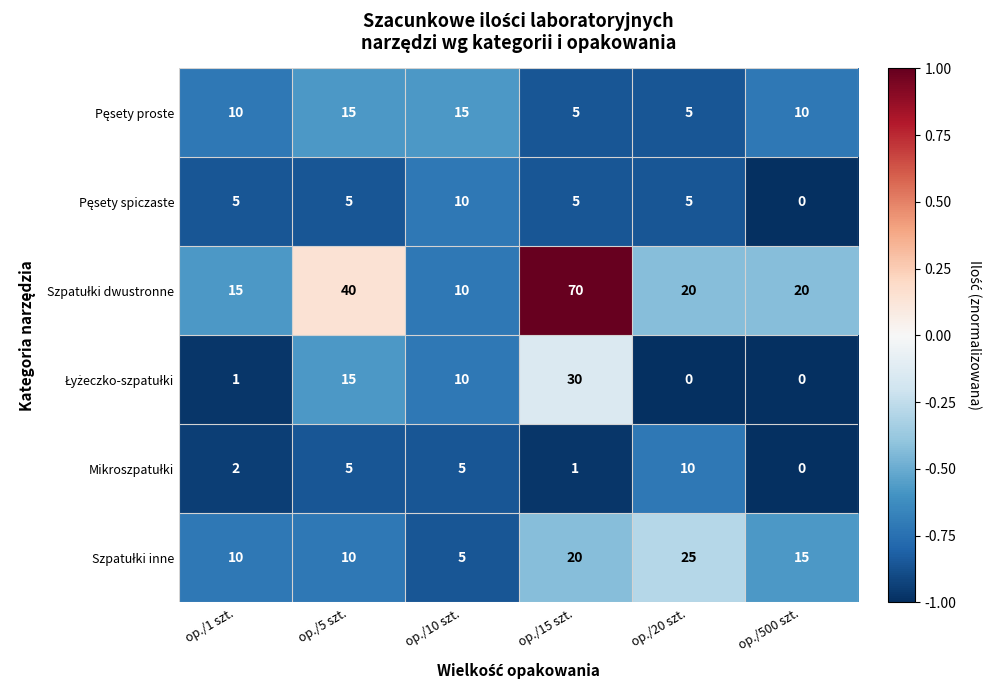

What is the greatest value displayed?

70